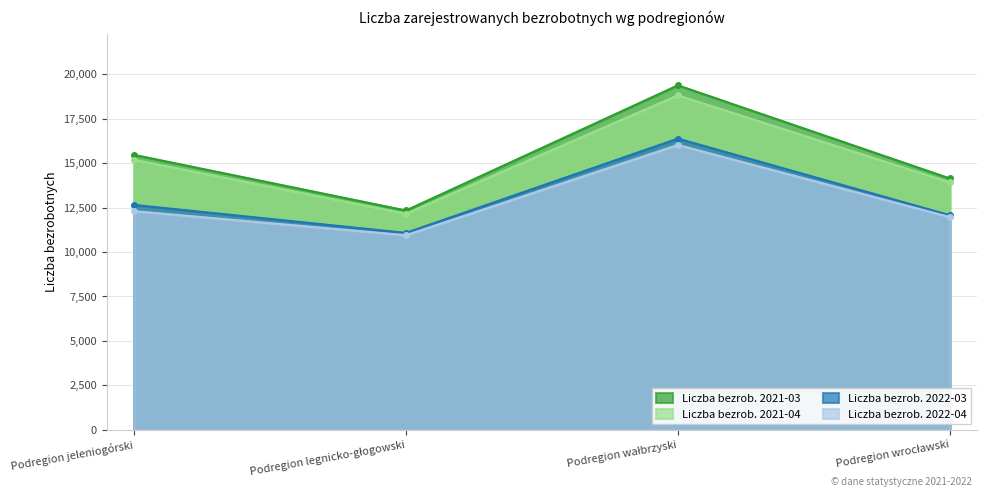

True or false: Liczba bezrob. 2021-04 and Liczba bezrob. 2022-04 cross at least once.

False